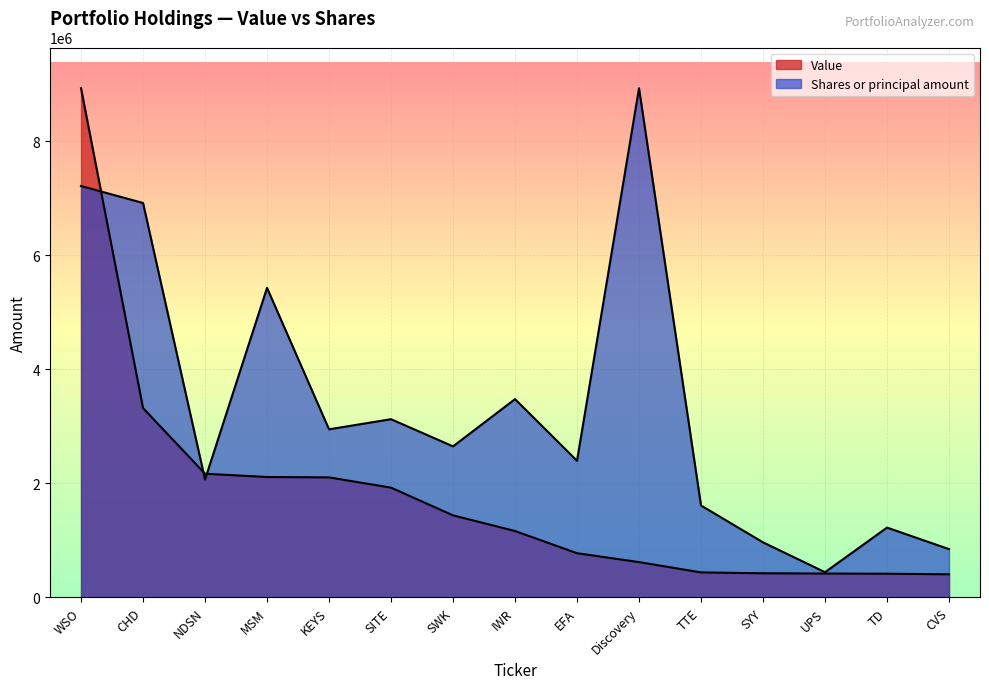

How many distinct data groups are displayed?

2